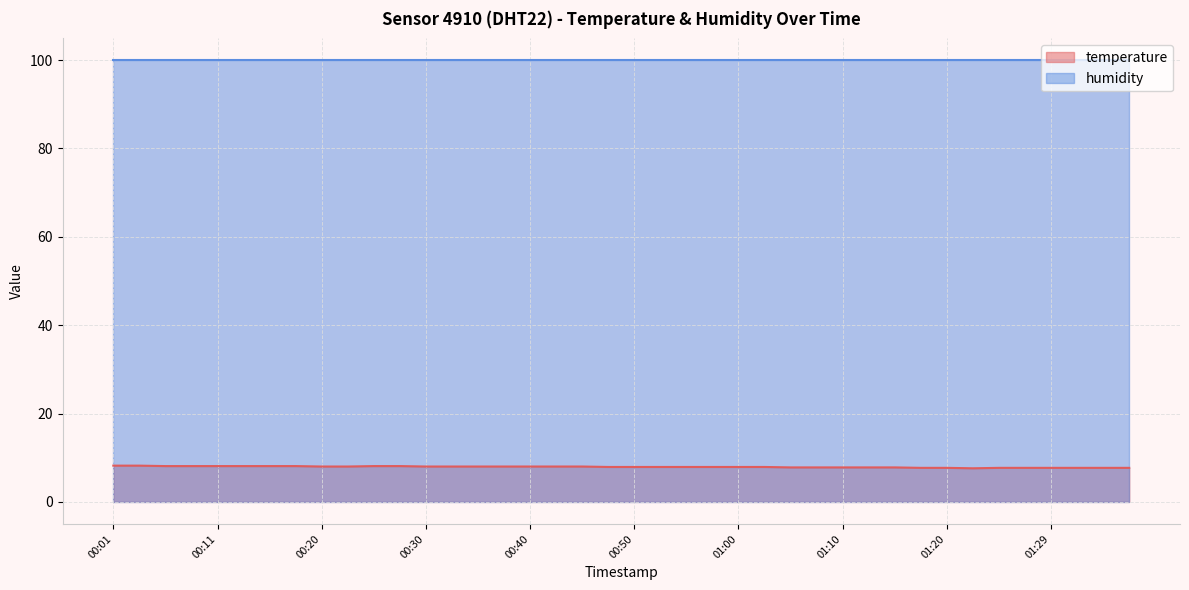

What is the difference between the values at 00:30 and 01:22?

0.4